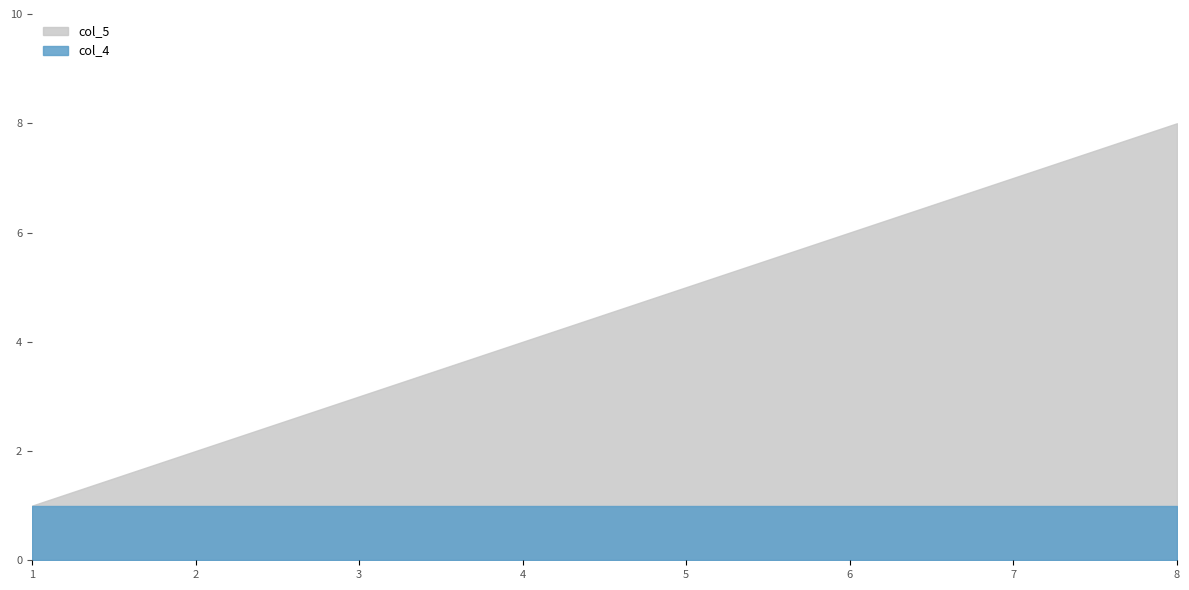

True or false: col_5 has more than 1 points higher than both neighbors.

False